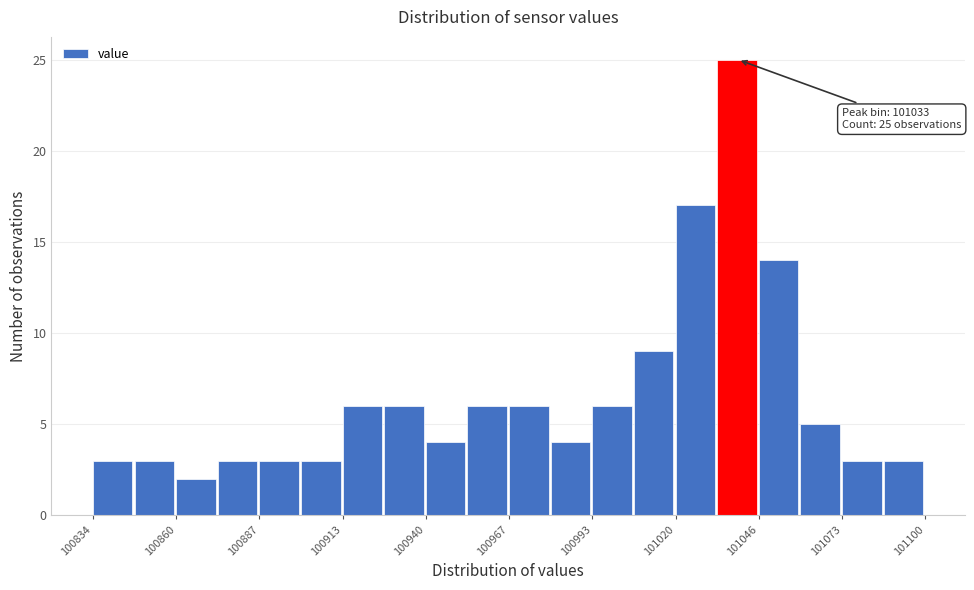

Read against the x-axis, roughly where is the centre of the tallest bar?

101040